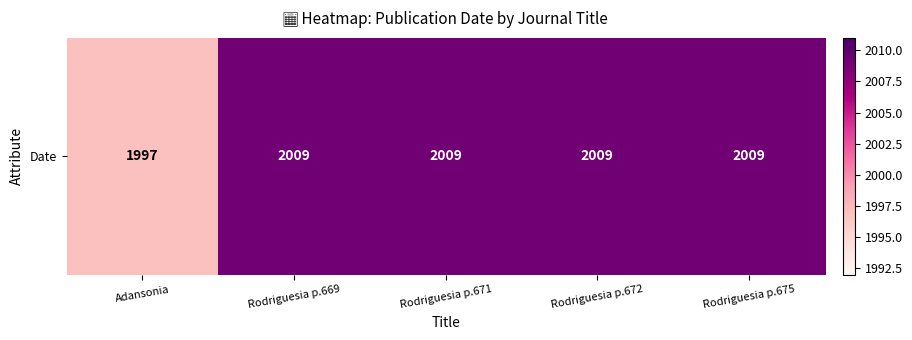

Reading left to right, extract all data points from this chart.

Adansonia=1997	Rodriguesia p.669=2009	Rodriguesia p.671=2009	Rodriguesia p.672=2009	Rodriguesia p.675=2009